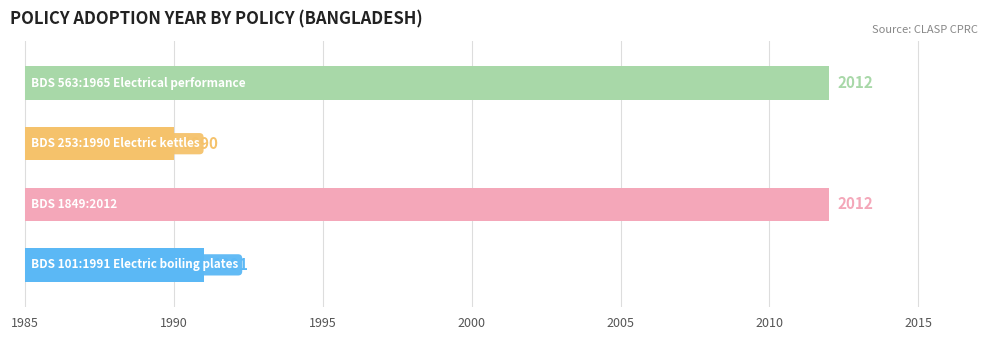

The chart shows a value of 4 at 1985. True or false?

False